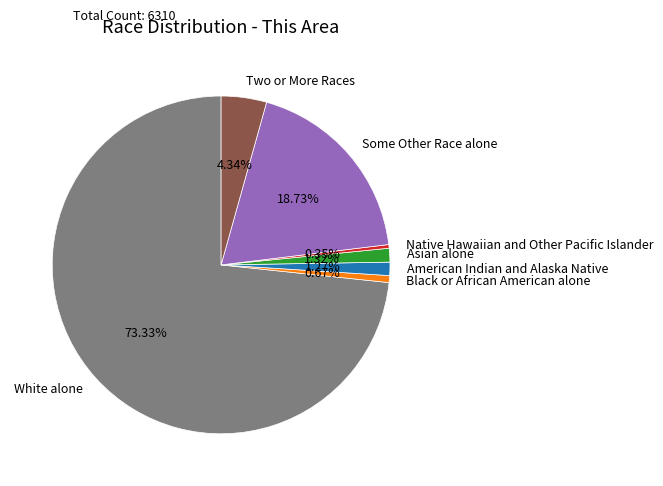

Is there a majority slice in this chart?

Yes